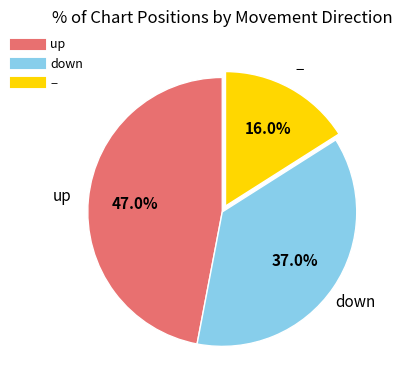

Is there a majority slice in this chart?

No